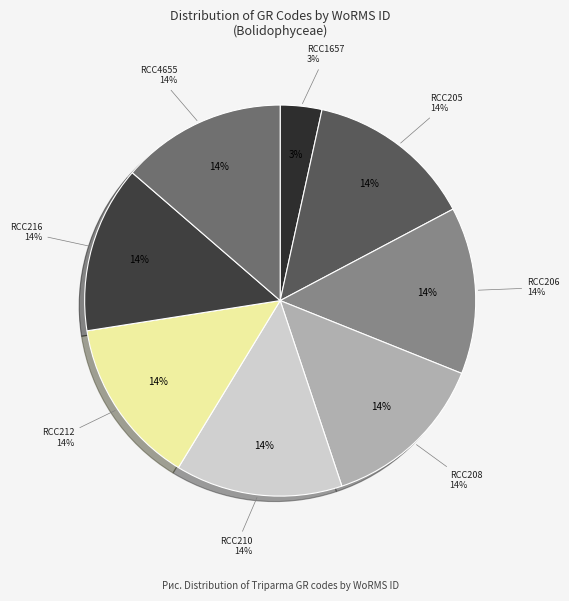

Is there a majority slice in this chart?

No